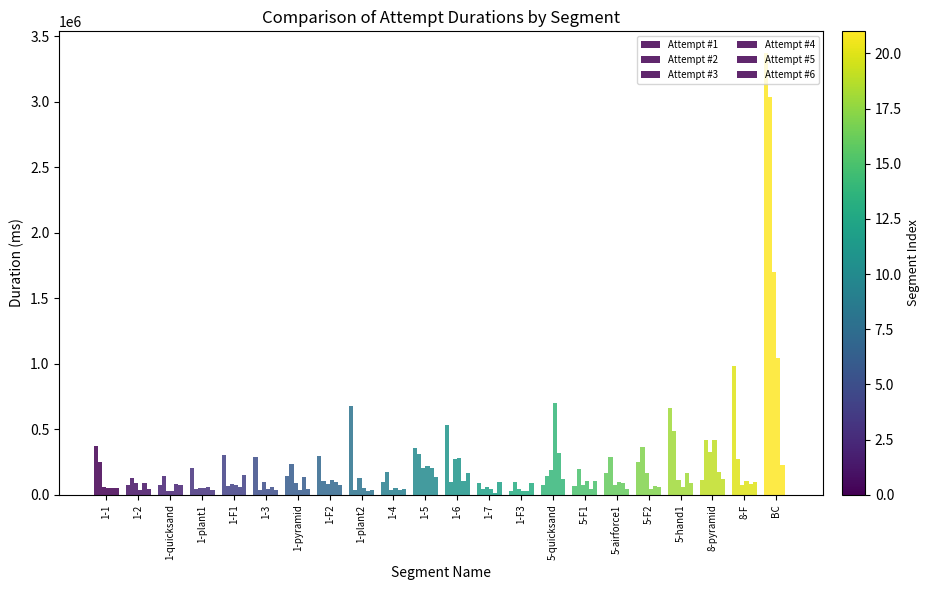

How many groups of bars are there?

22